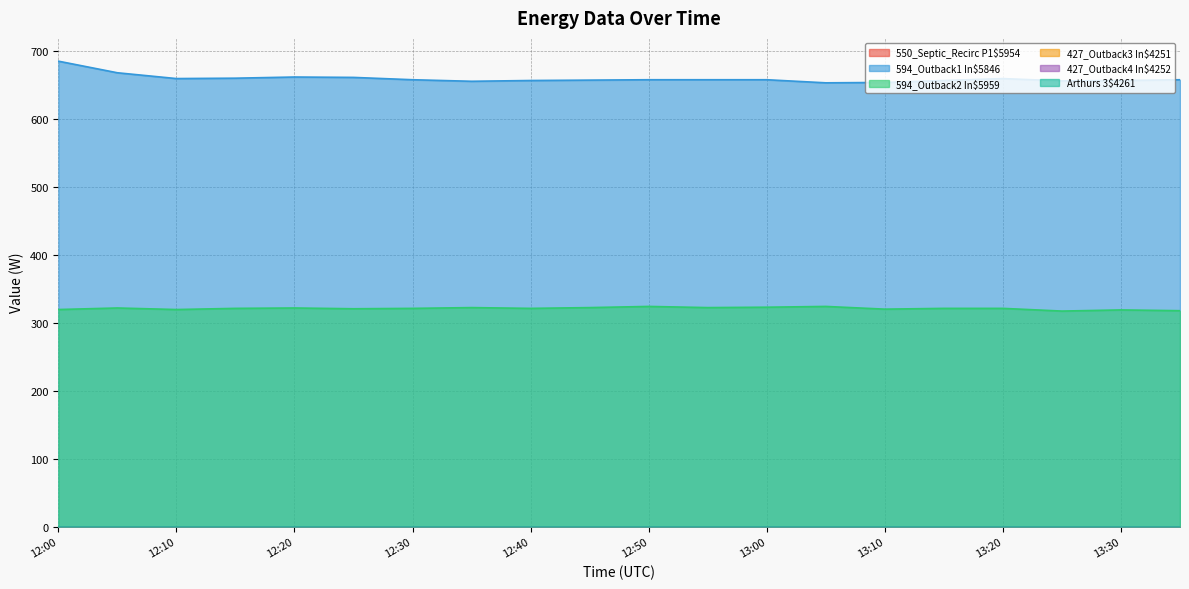

At which label does 550_Septic_Recirc P1$5954 reach its minimum?

12:00